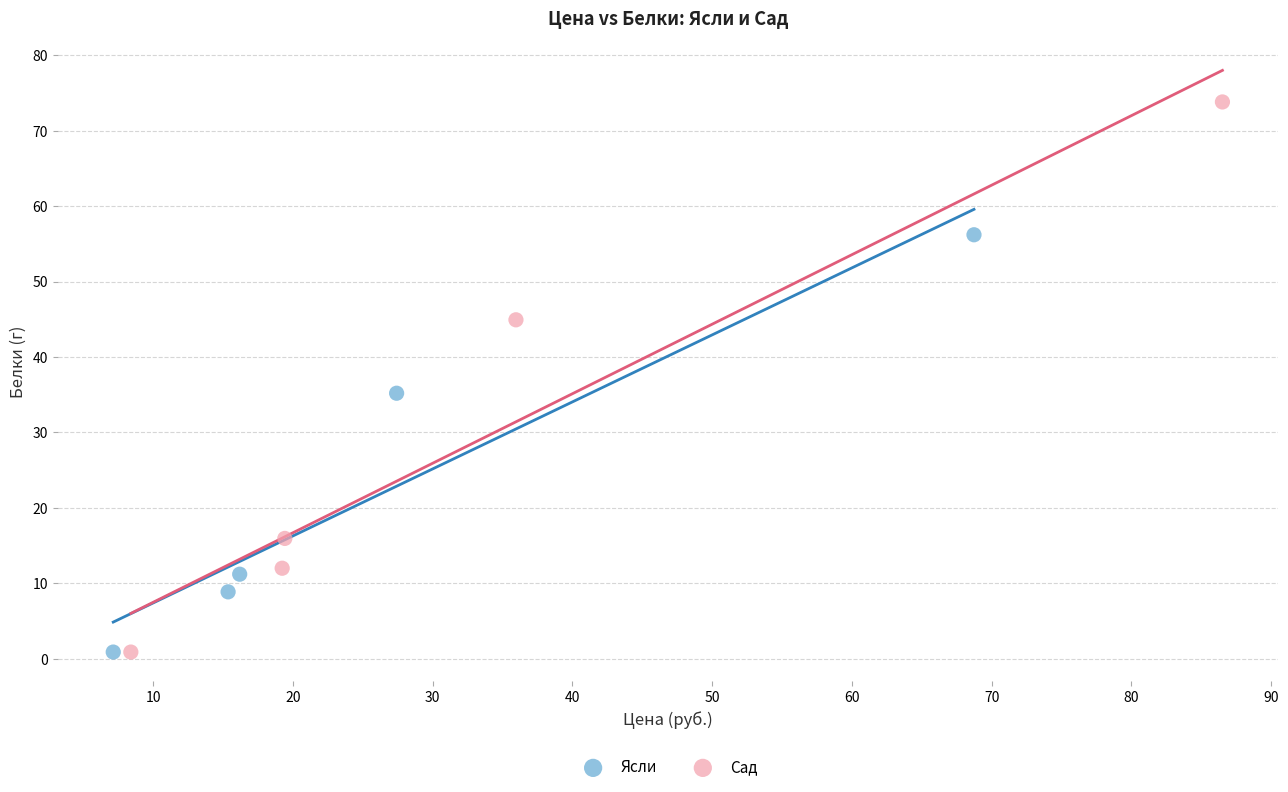

Which series has the widest spread of Y values?

Сад